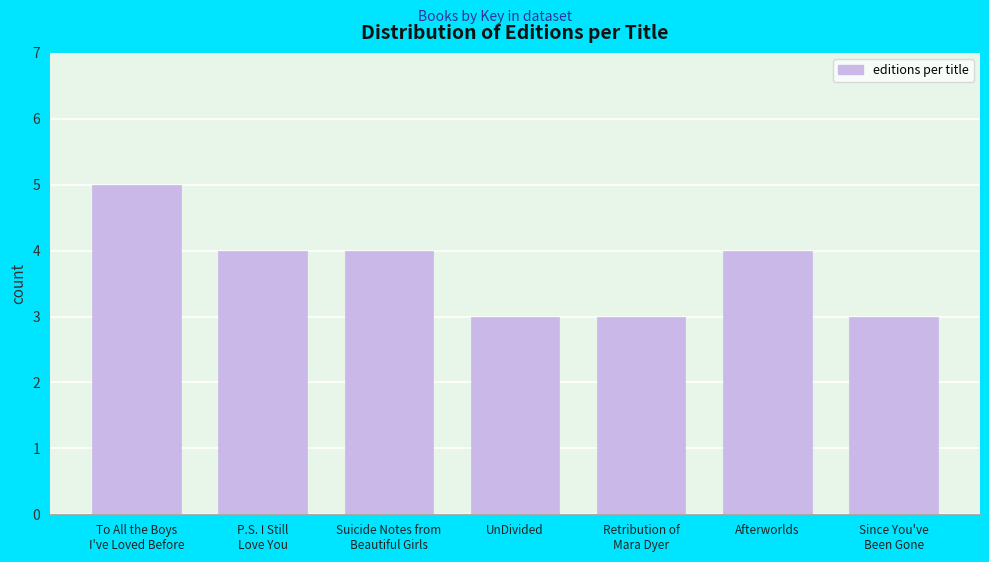

Reading left to right, list all the values displayed in this chart.

5	4	4	3	3	4	3